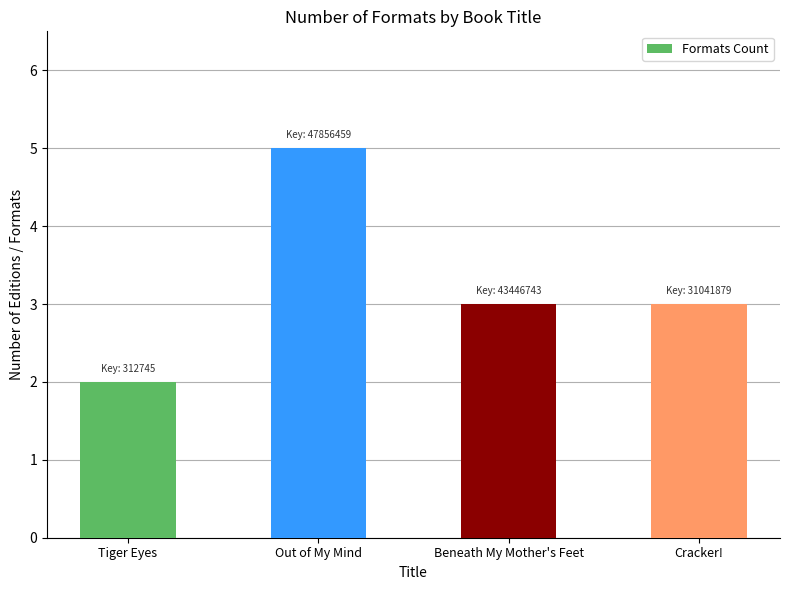

True or false: the data shows 7 at Out of My Mind.

False